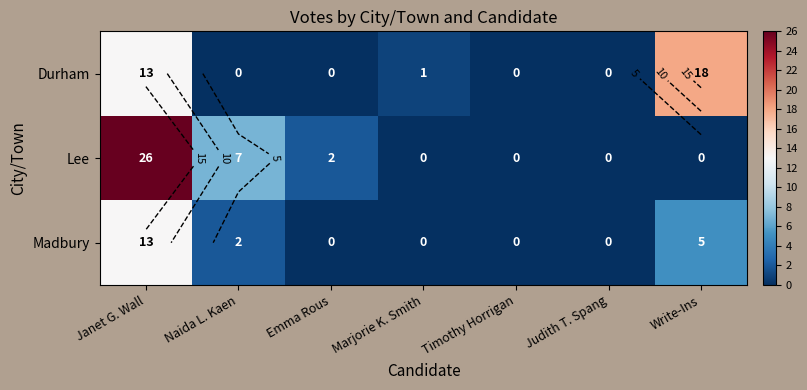

What is the difference between the maximum and minimum values in the Madbury series?

13